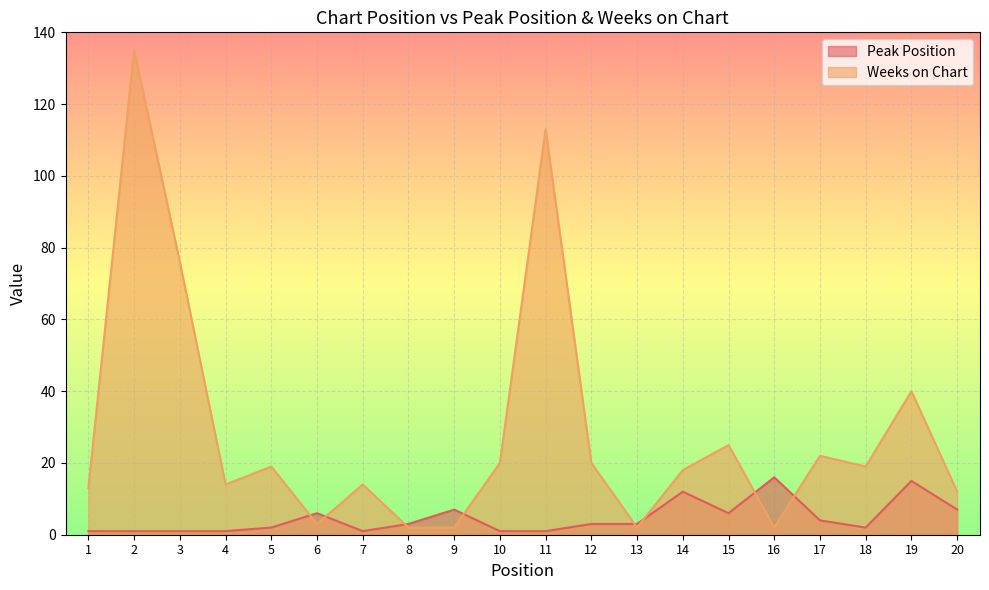

The Peak Position series shows 1 at 7. True or false?

True